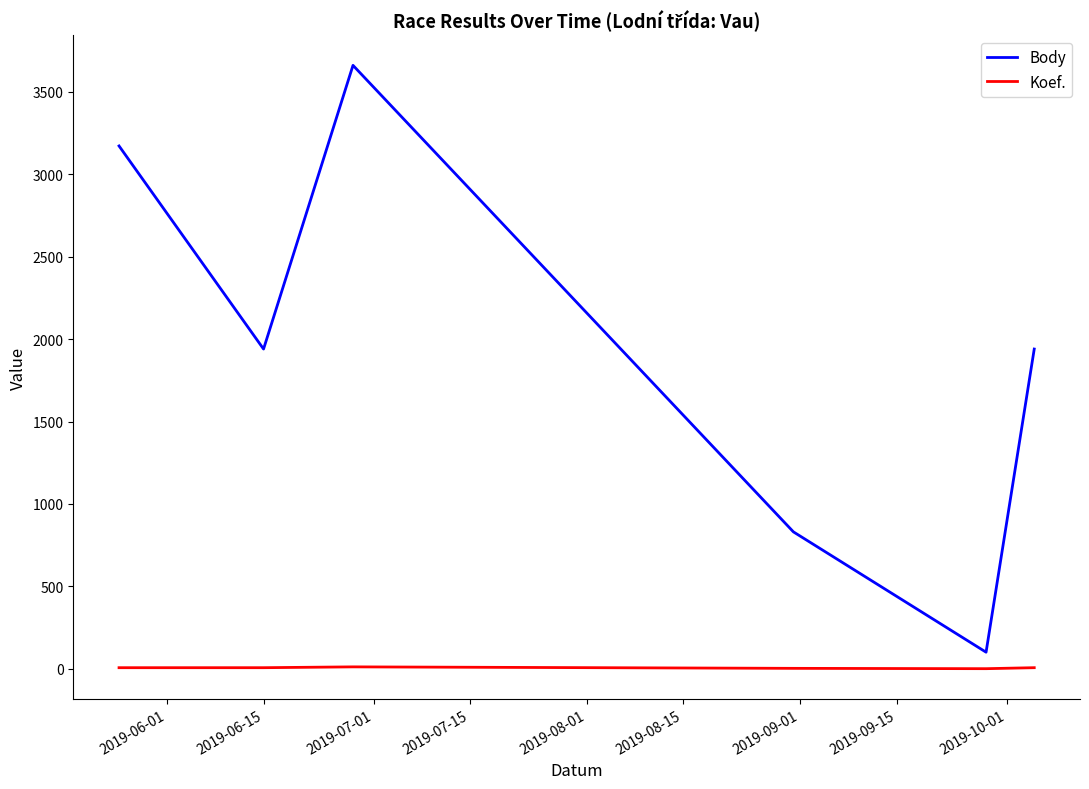

Which series has the largest range (max minus min)?

Body